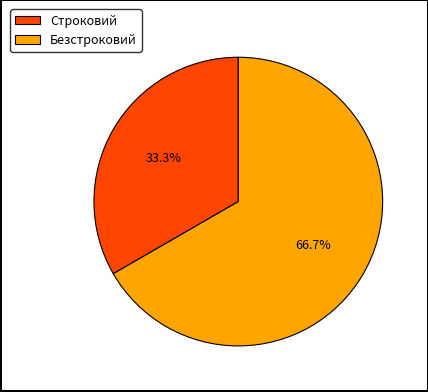

Is it true that Безстроковий is 81% of the pie?

False